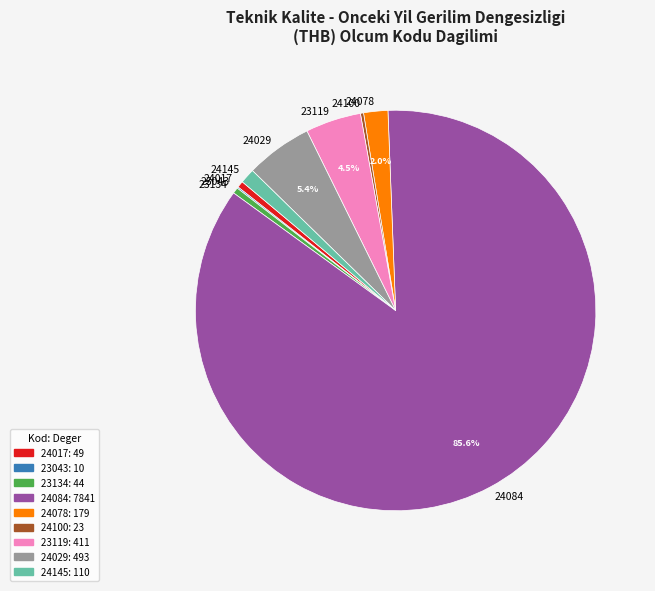

Approximately how many times larger is the value at 24029 compared to 24084?

0.1